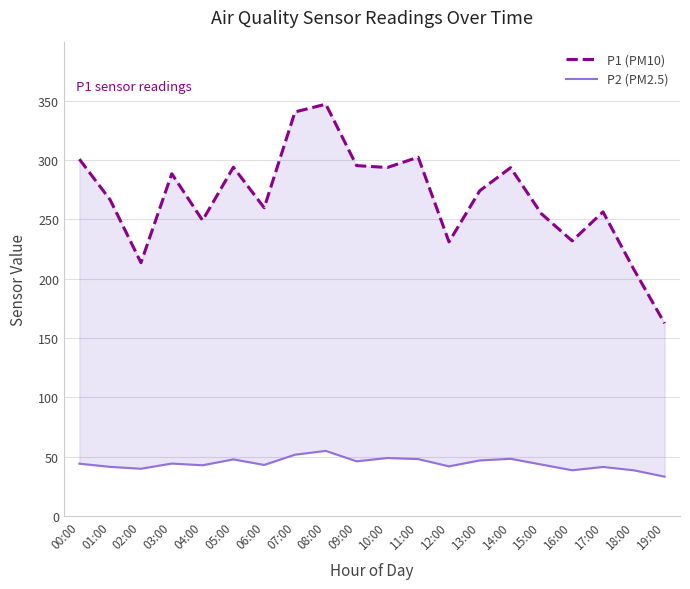

What is the value of the P2 (PM2.5) point at the 5th from the left?

42.6